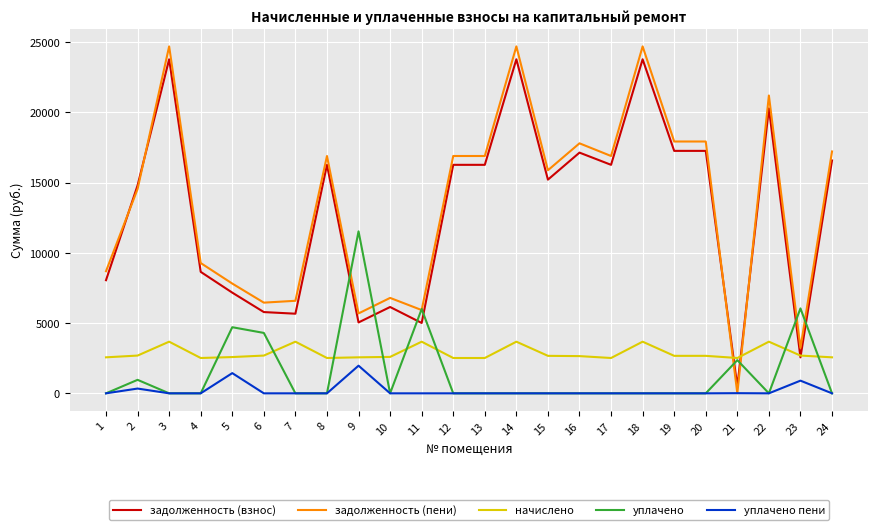

Where do задолженность (взнос) and уплачено first cross each other?

8 and 9